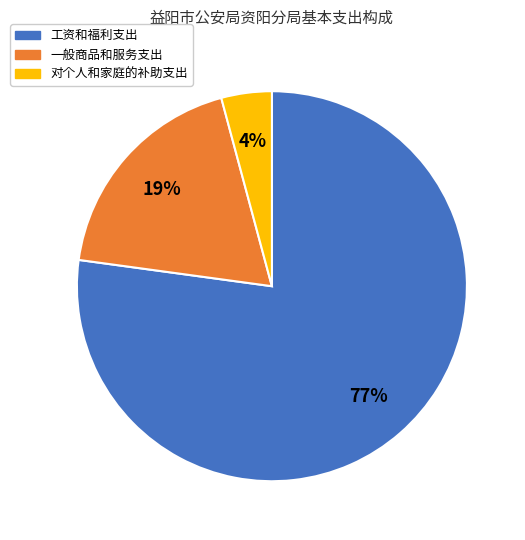

Do 一般商品和服务支出 and 对个人和家庭的补助支出 together represent more than half of the pie?

No